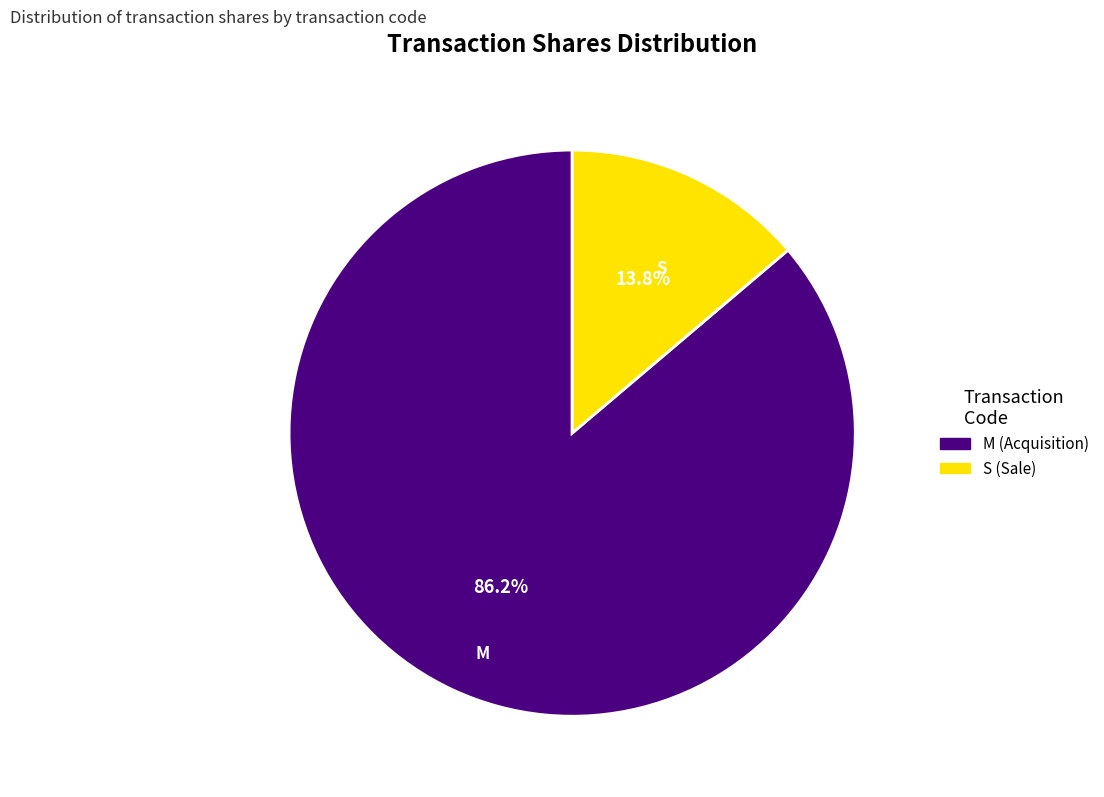

Rank the categories by value from highest to lowest.

M, S